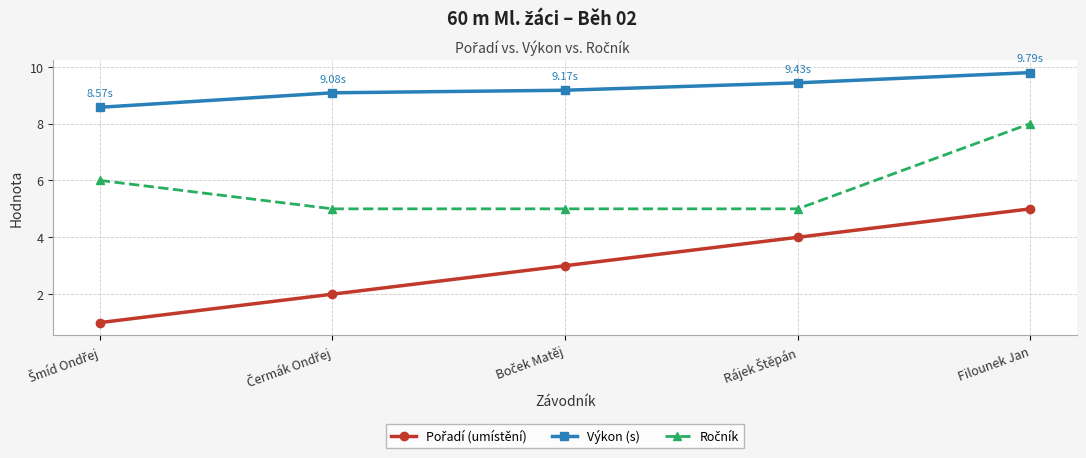

Which category has the highest value across all series?

Filounek Jan